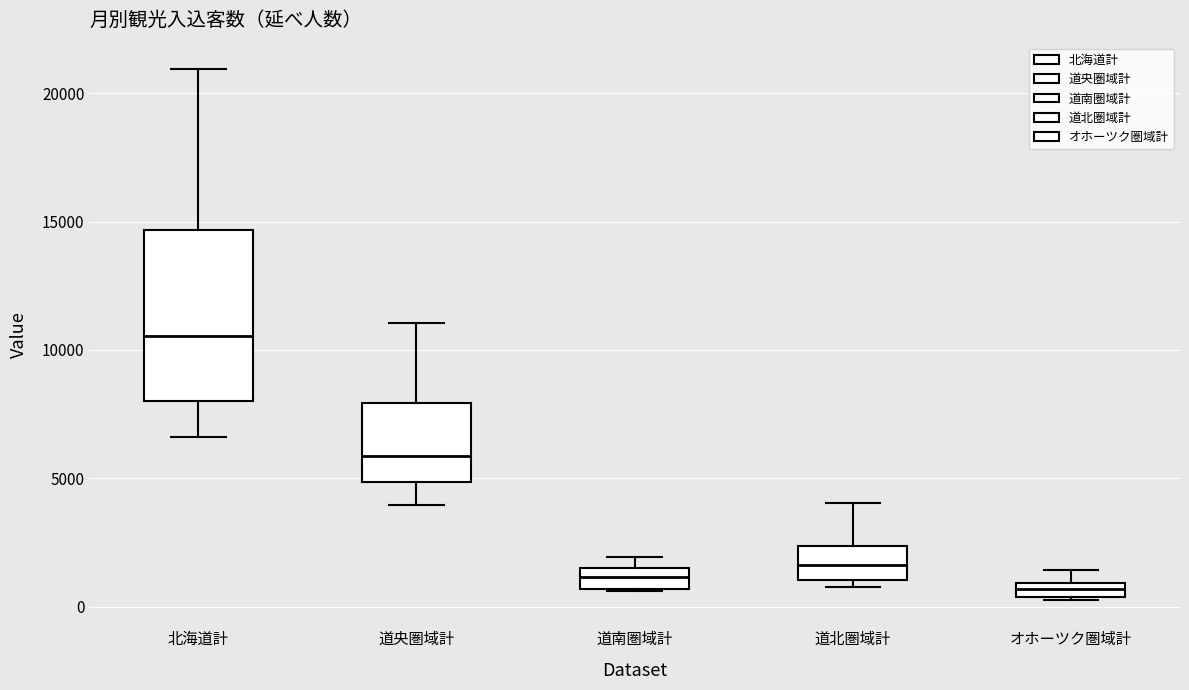

Comparing the boxes themselves (not the whiskers), which one is the tallest?

北海道計